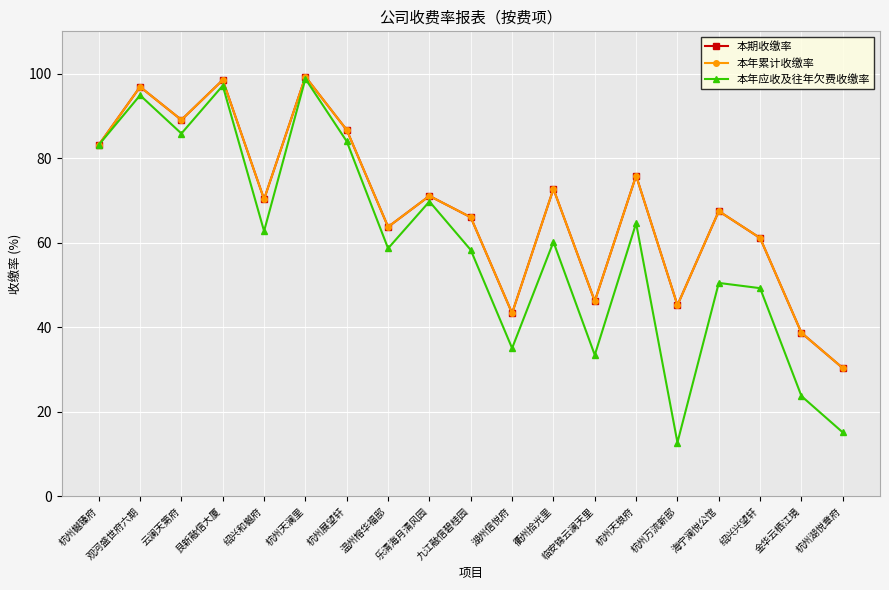

True or false: 本期收缴率 and 本年应收及往年欠费收缴率 cross at least once.

False